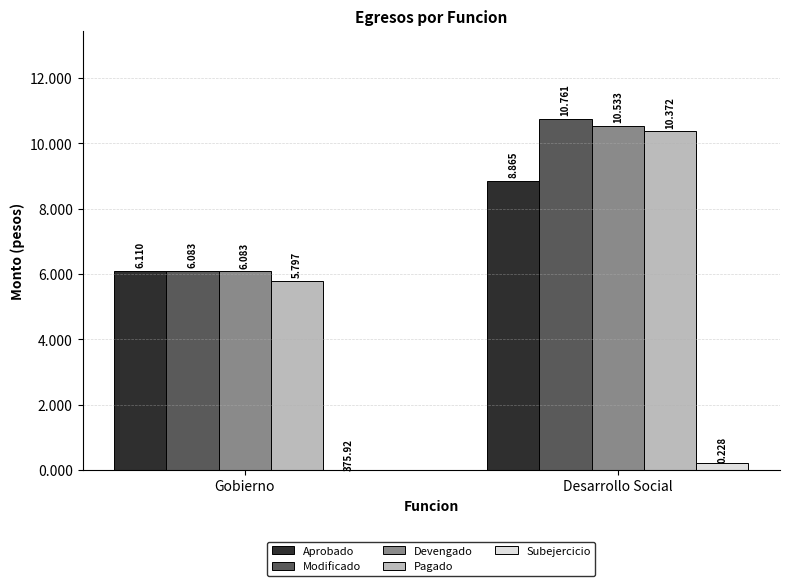

Which series has the largest total across all categories?

Modificado